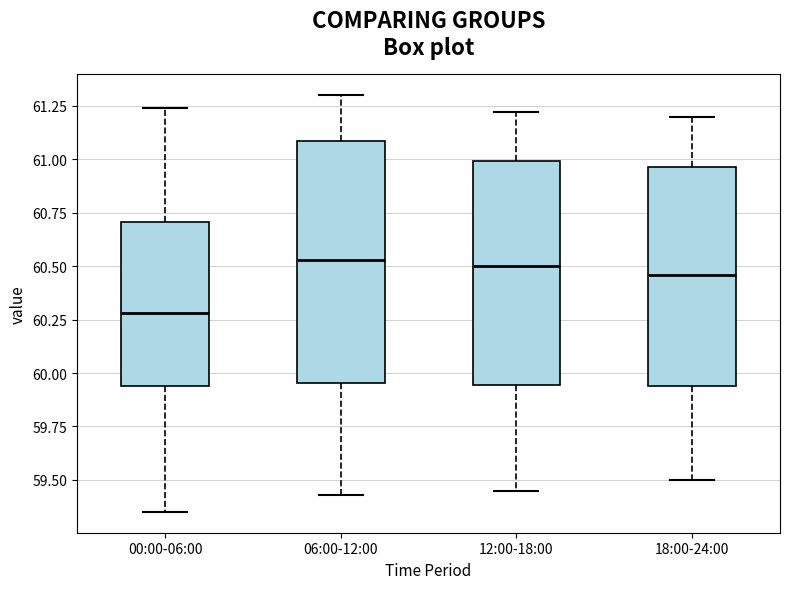

Comparing the boxes themselves (not the whiskers), which one is the tallest?

06:00-12:00